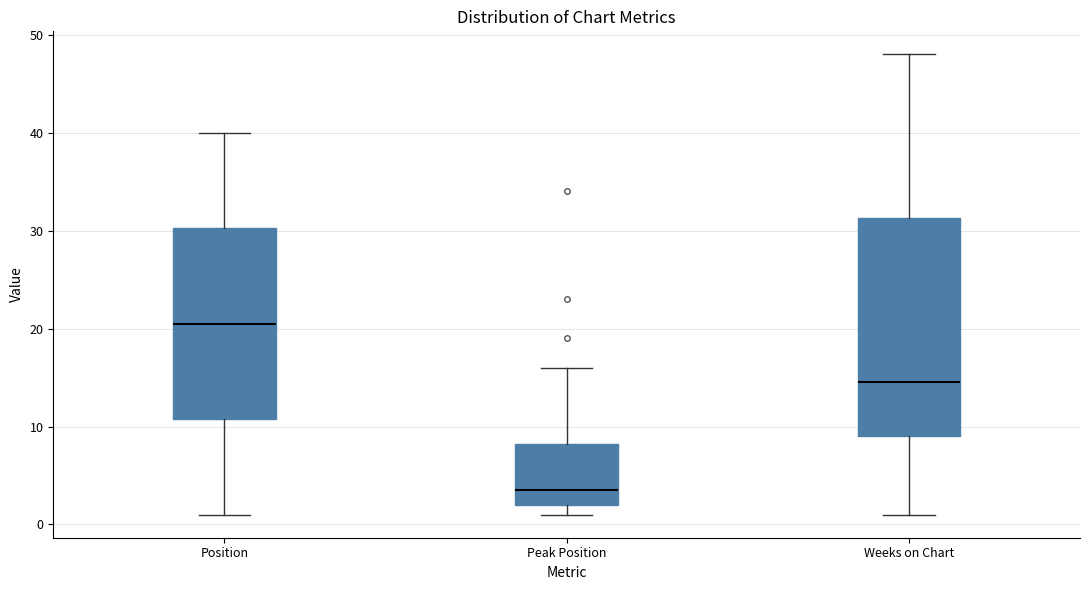

Which box's median line is the lowest?

Peak Position